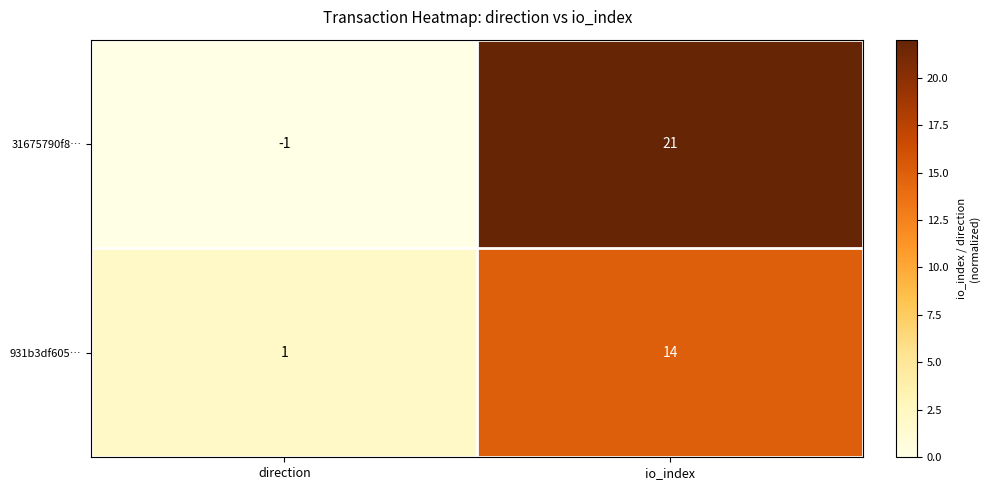

What is the difference between the maximum and minimum values in the 31675790f8… series?

22